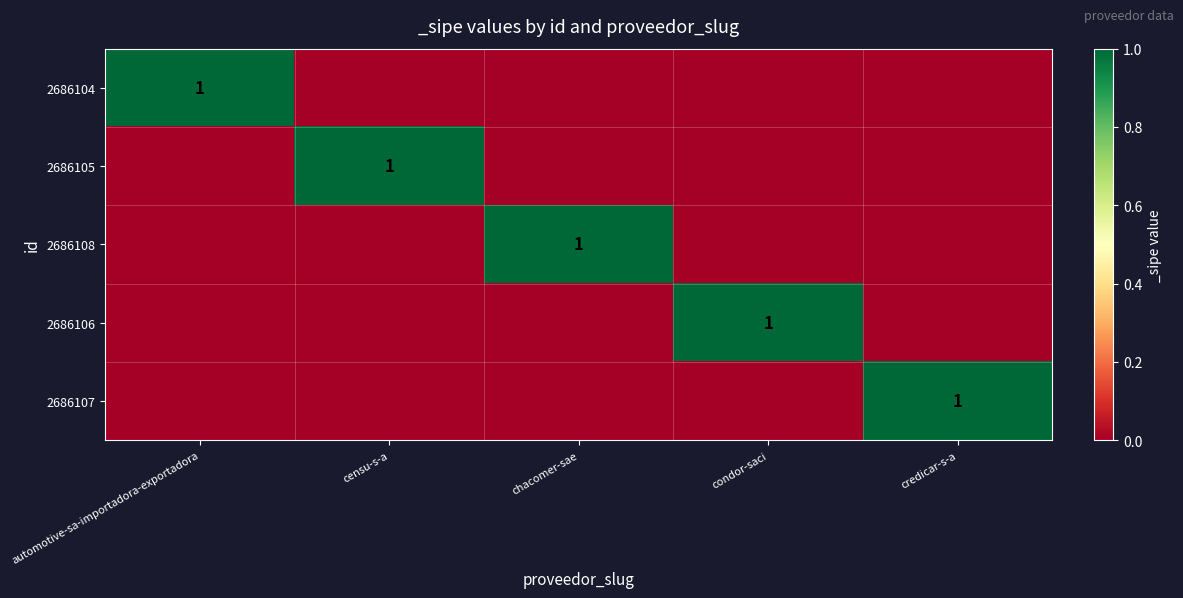

Which label corresponds to the smallest value in the chart?

censu-s-a